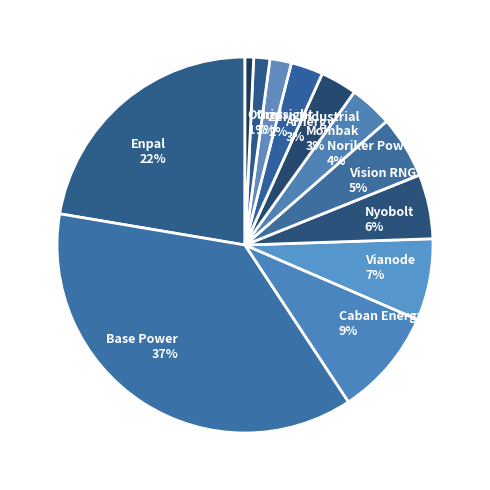

To the nearest percent, what is the difference between the largest and smallest slice percentages?

36%